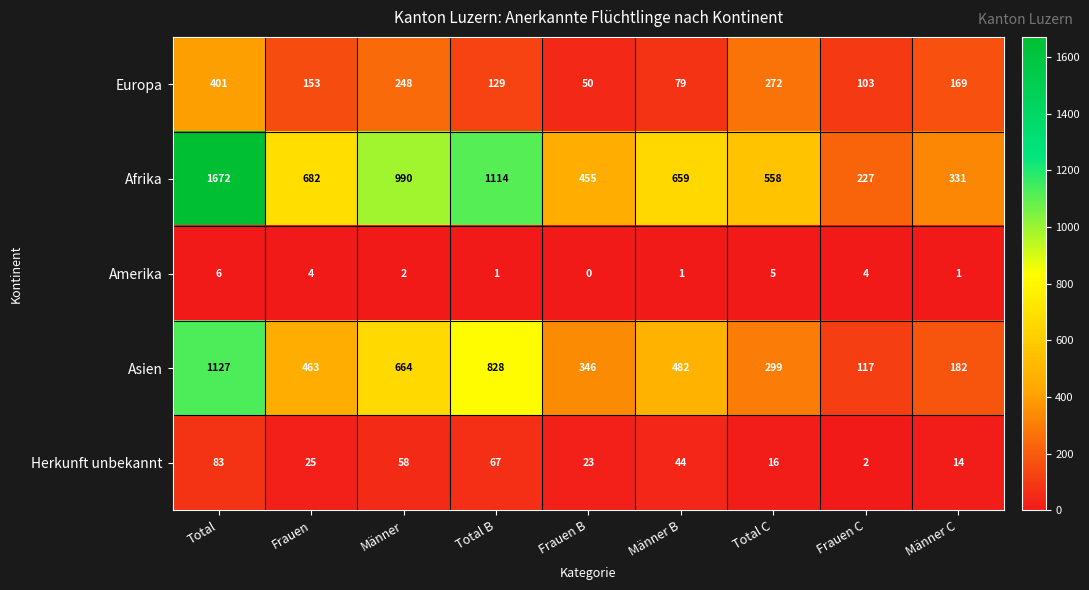

Where is Asien nearest to the value 622?

Männer